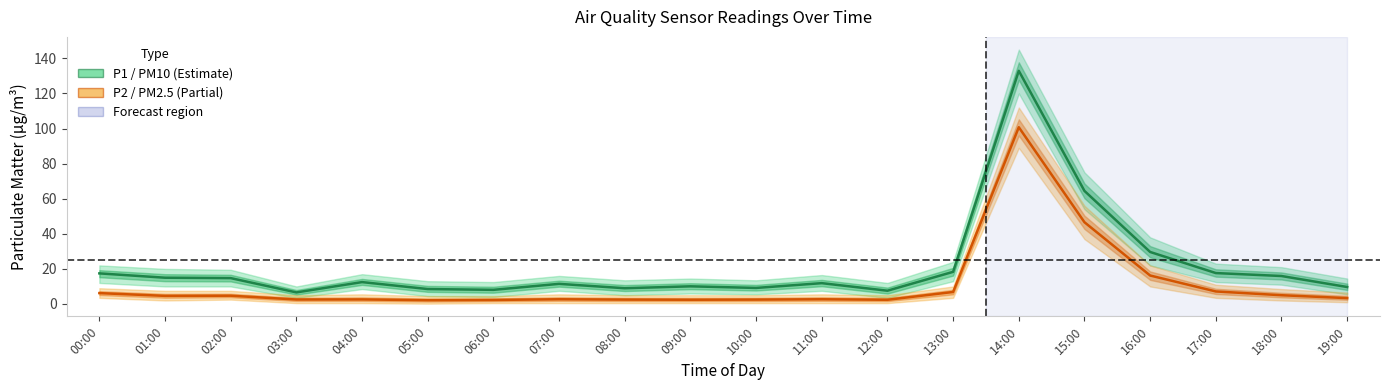

At which category does the chart reach its peak across all series?

14:00